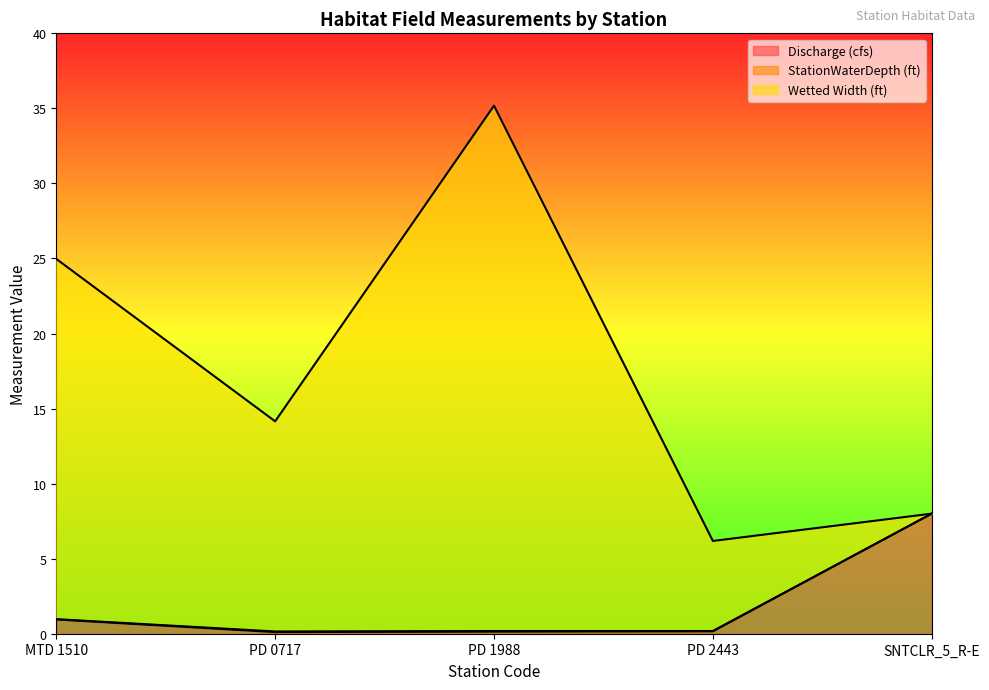

What is the value of the Discharge (cfs) point at the 4th from the left?

0.2